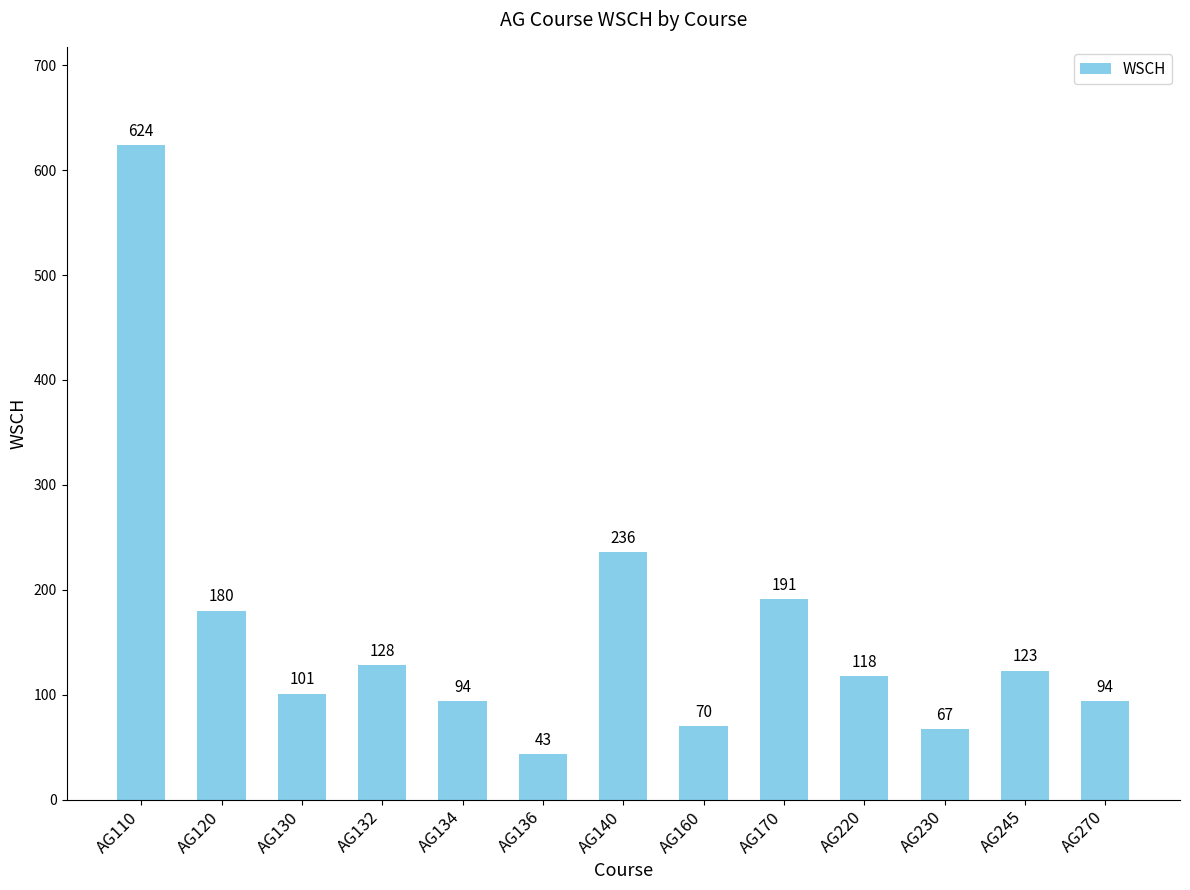

The value at AG160 is 70. True or false?

True